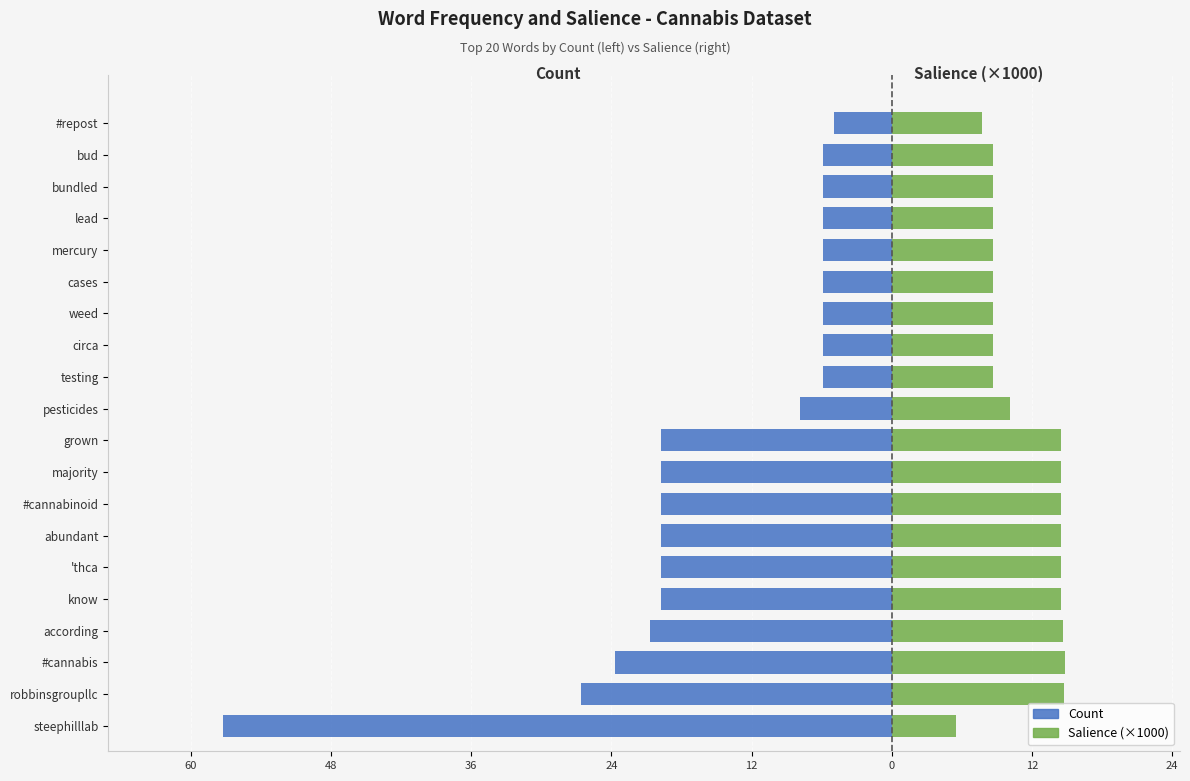

What is the minimum value for Salience (×1000)?

5.5